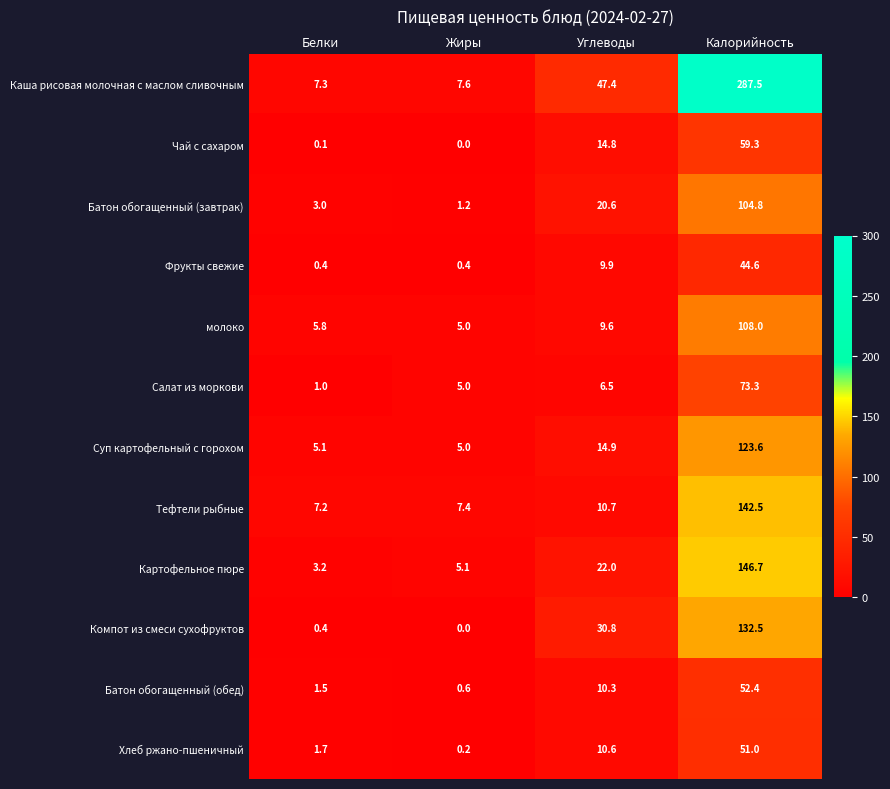

How many data points does each series have?

4